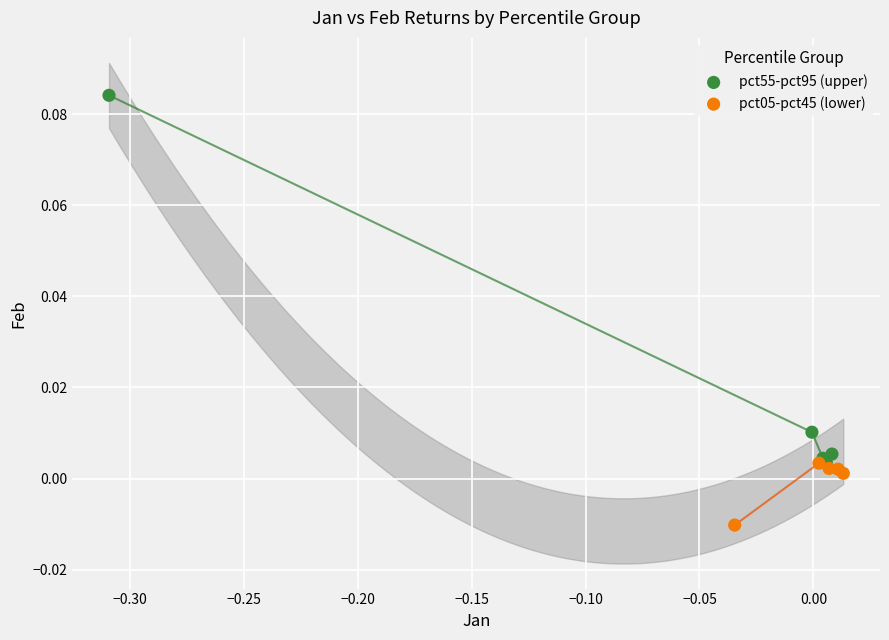

Which series has the largest Y range (max minus min)?

pct55-pct95 (upper)